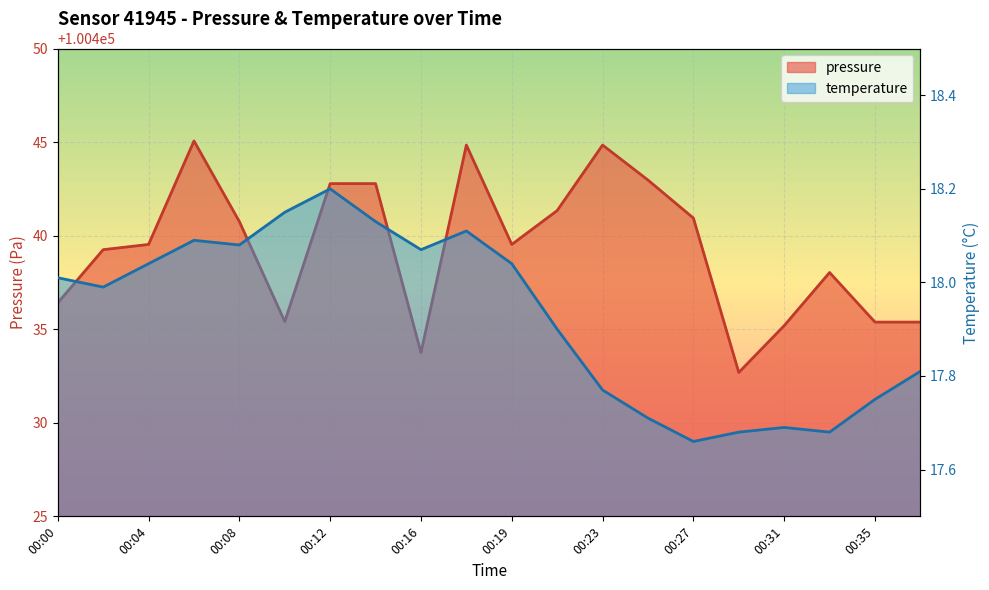

Reading left to right, what are all the values shown in this chart?

pressure: 00:00=100436.4	00:02=100439.2	00:04=100439.5	00:06=100445.1	00:08=100440.8	00:10=100435.4	00:12=100442.8	00:14=100442.8	00:16=100433.8	00:18=100444.8	00:19=100439.5	00:21=100441.3	00:23=100444.8	00:25=100443.0	00:27=100440.9	00:29=100432.7	00:31=100435.2	00:33=100438.0	00:35=100435.4	00:37=100435.4
temperature: 00:00=18.0	00:02=18.0	00:04=18.0	00:06=18.1	00:08=18.1	00:10=18.1	00:12=18.2	00:14=18.1	00:16=18.1	00:18=18.1	00:19=18.0	00:21=17.9	00:23=17.8	00:25=17.7	00:27=17.7	00:29=17.7	00:31=17.7	00:33=17.7	00:35=17.8	00:37=17.8